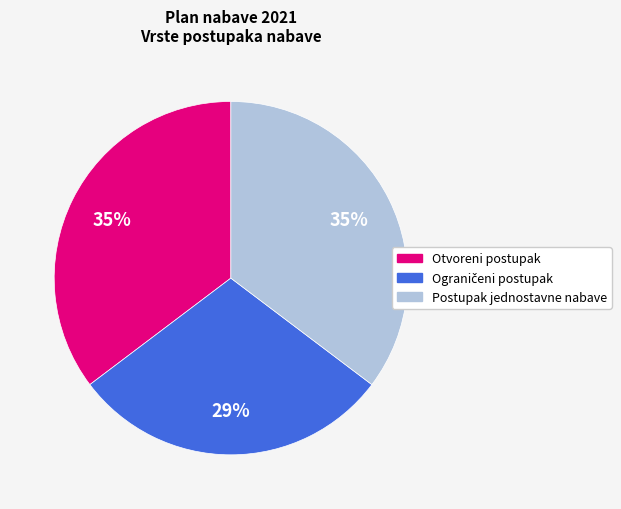

The Otvoreni postupak slice represents 35% of the pie. True or false?

True